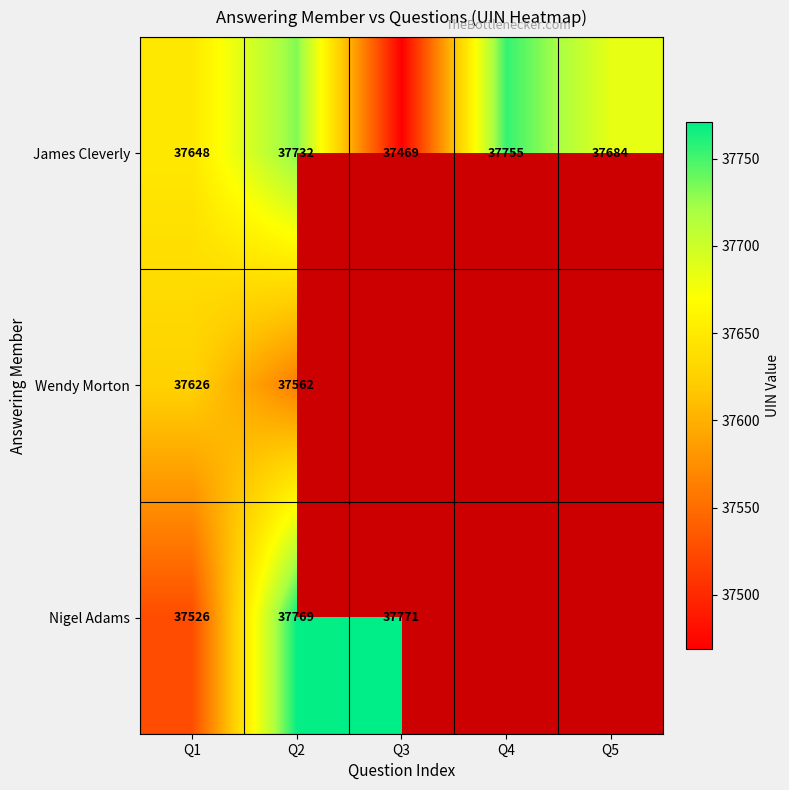

At which label does James Cleverly first exceed 37684?

Q2